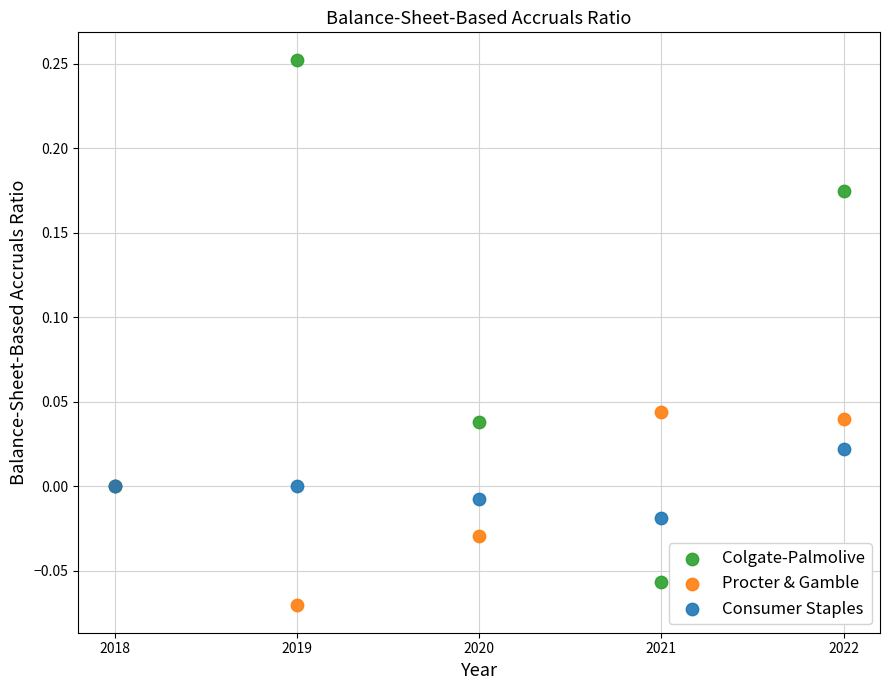

What are all the series names shown in the legend?

Colgate-Palmolive, Procter & Gamble, Consumer Staples